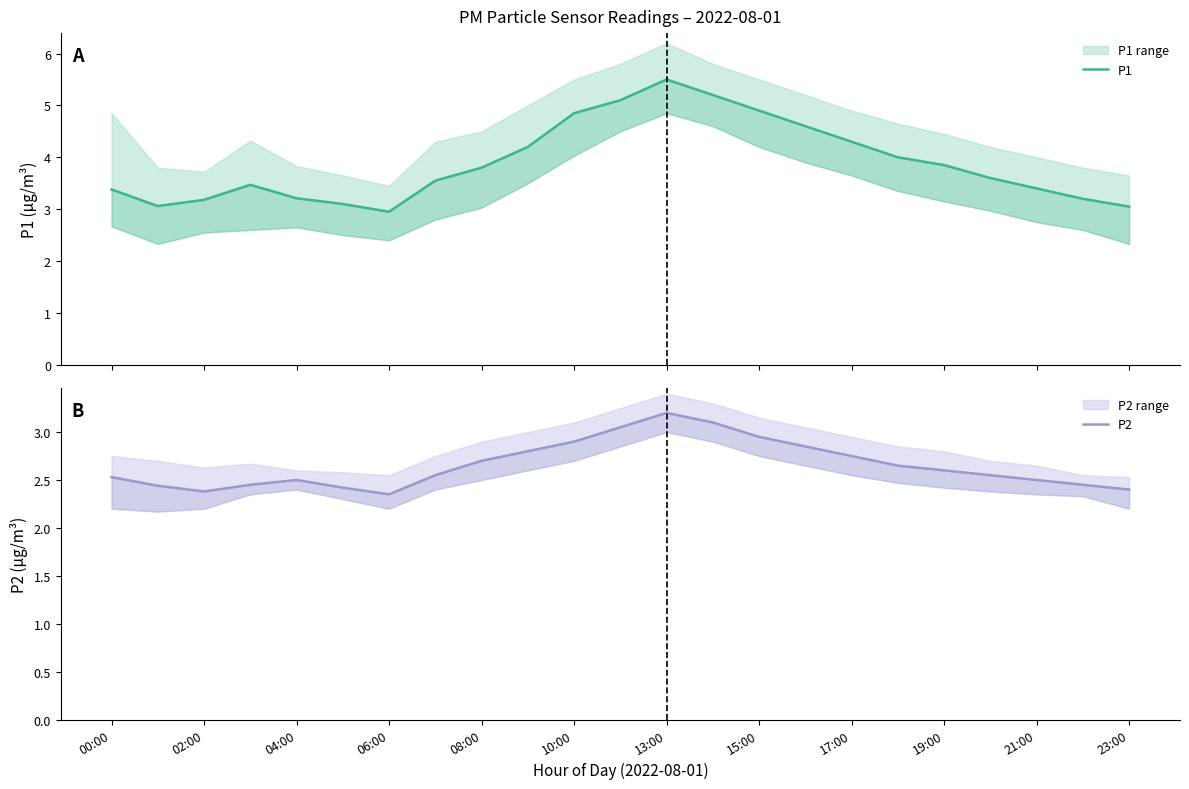

What is the difference between the maximum and minimum values in the P2 series?

0.9